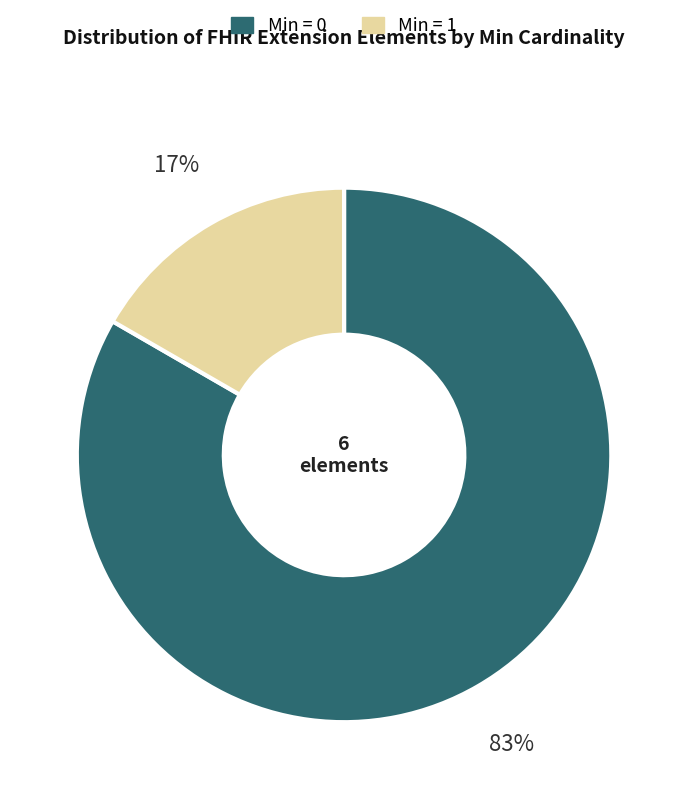

Is there a majority slice in this chart?

Yes